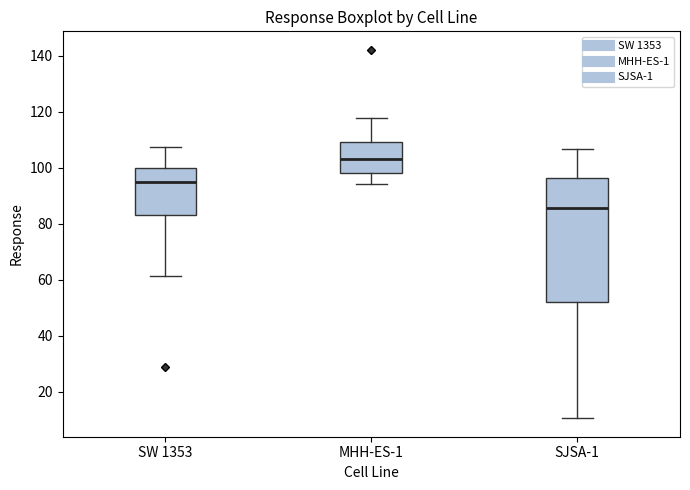

Reading left to right, transcribe this box plot: for each box, give where its median line is, the range the box spans, and where its two whiskers end, as read against the y-axis. The values are not printed on the chart, so give them approximately, as read against the axis.

SW 1353: median 94, box 84 to 100, whiskers 62 to 108
MHH-ES-1: median 102, box 98 to 108, whiskers 94 to 118
SJSA-1: median 86, box 52 to 96, whiskers 10 to 106